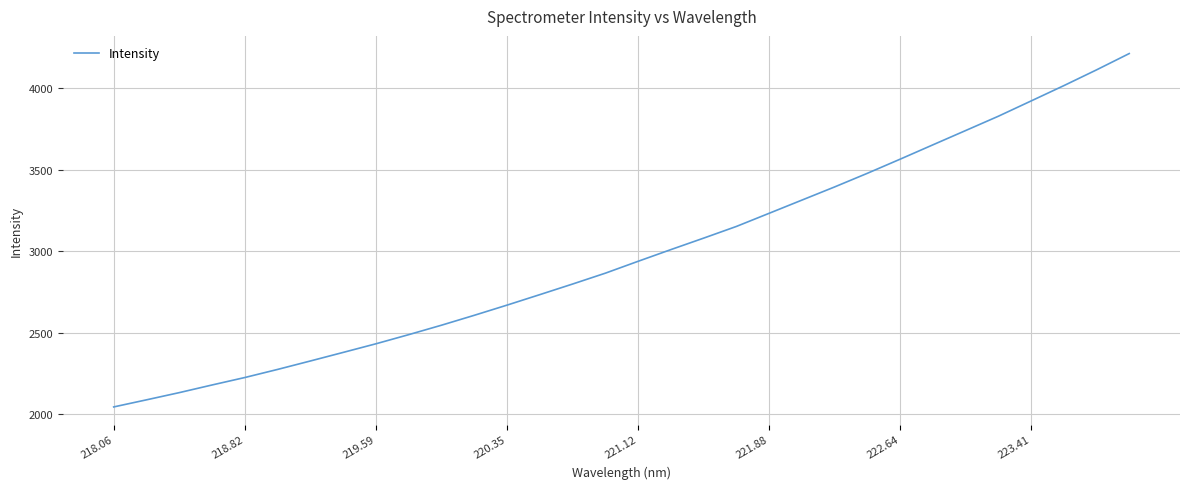

What is the maximum value shown in the chart?

4214.6